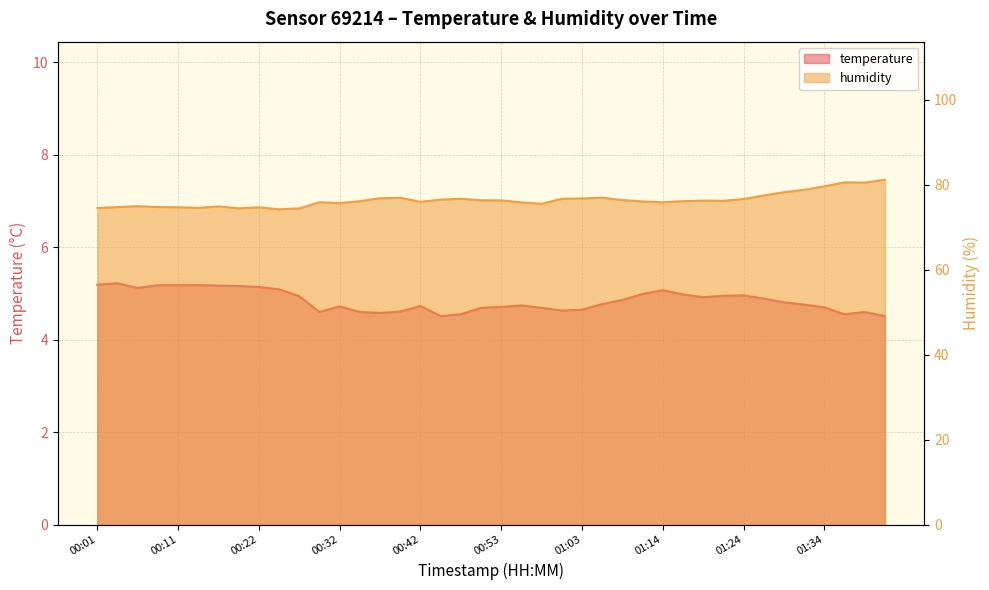

Rank the categories by humidity value from highest to lowest.

01:42, 01:37, 01:40, 01:34, 01:32, 01:29, 01:27, 01:06, 00:40, 00:37, 01:03, 00:48, 01:01, 01:24, 00:45, 01:09, 00:50, 00:53, 01:19, 01:22, 00:35, 01:16, 01:11, 00:42, 00:30, 01:14, 00:55, 00:32, 00:58, 00:06, 00:17, 00:09, 00:04, 00:11, 00:22, 00:14, 00:01, 00:19, 00:27, 00:24